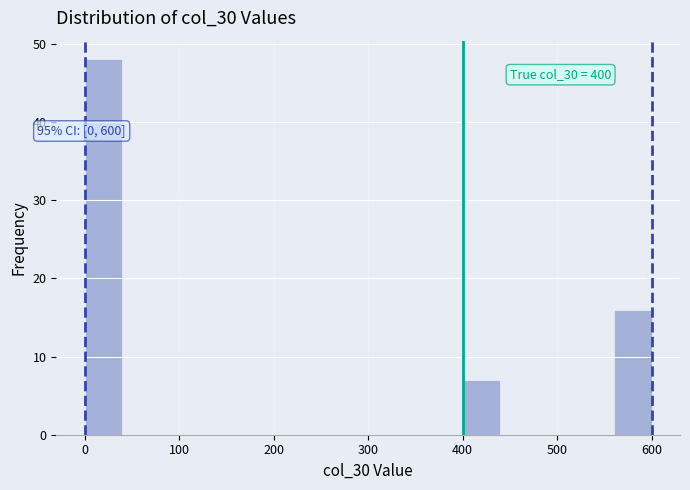

Over which range of the x-axis is the bar tallest?

0 to 40